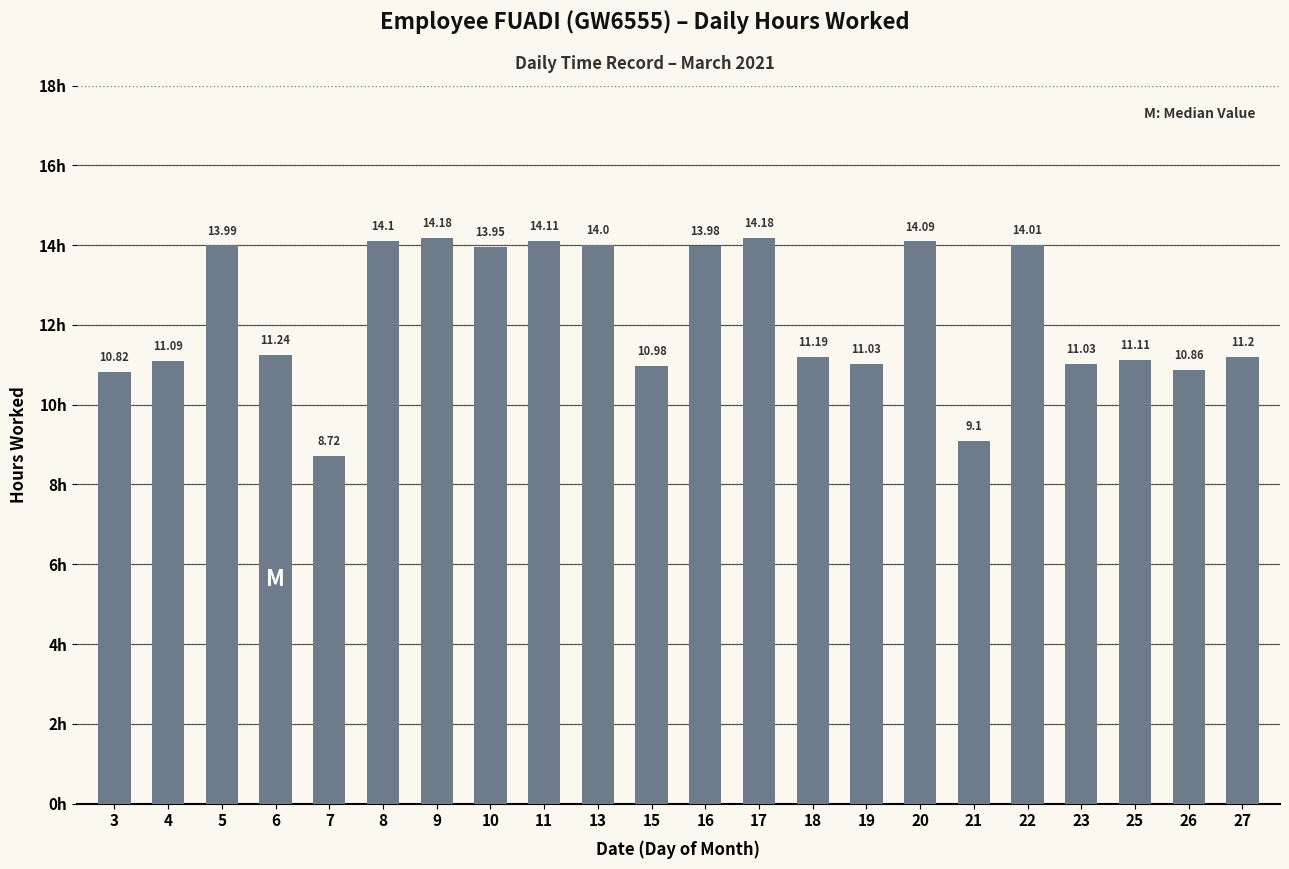

Approximately how many times larger is the value at 3 compared to 20?

0.8